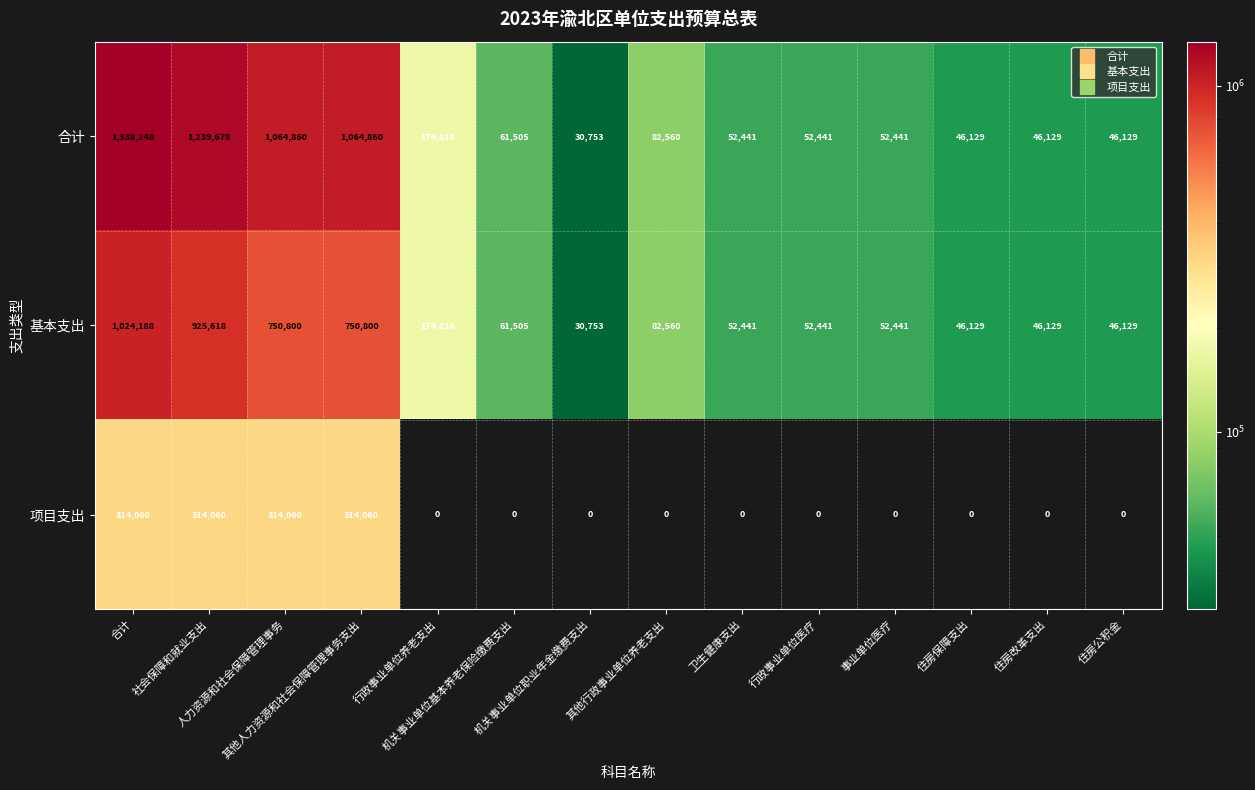

At how many categories does at least one series exceed 419587?

4